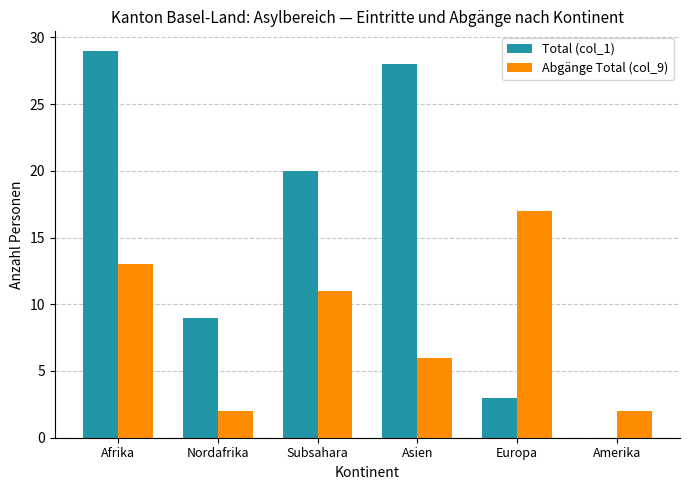

The value of Total (col_1) at Europa is 1. True or false?

False